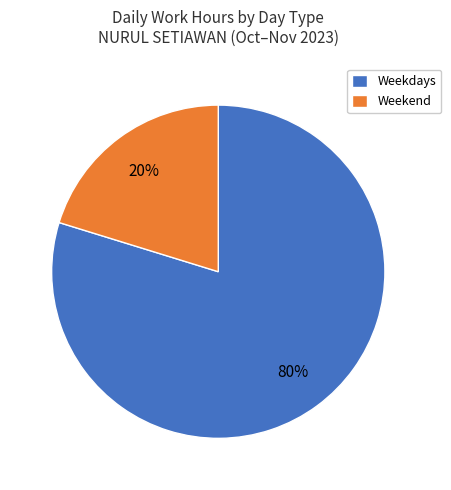

True or false: Weekend accounts for 20% of the total.

True